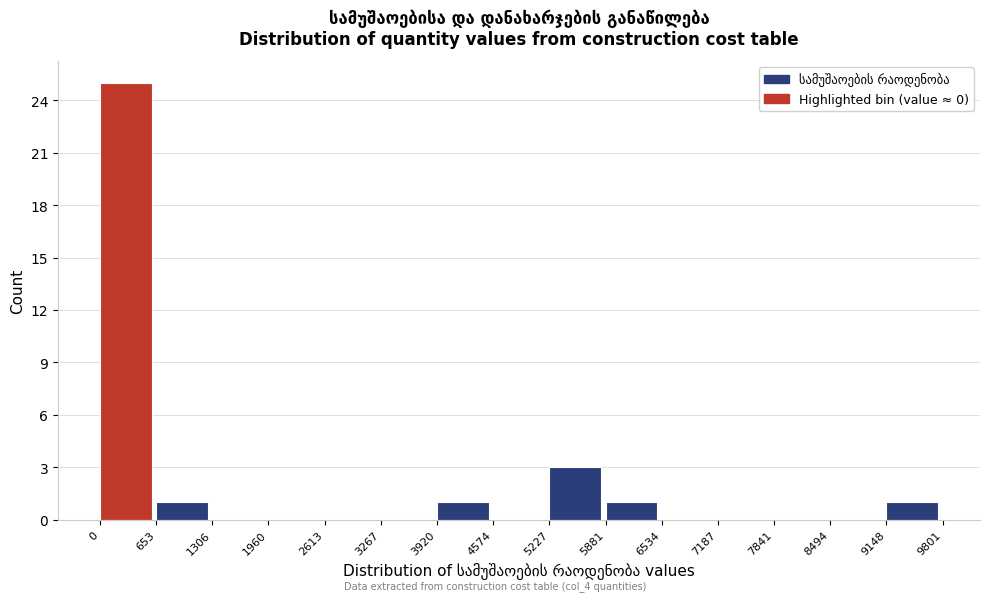

How tall is the bar that spans 5227 to 5881 on the x-axis? The values are not printed on the chart, so give them approximately, as read against the axis.

3